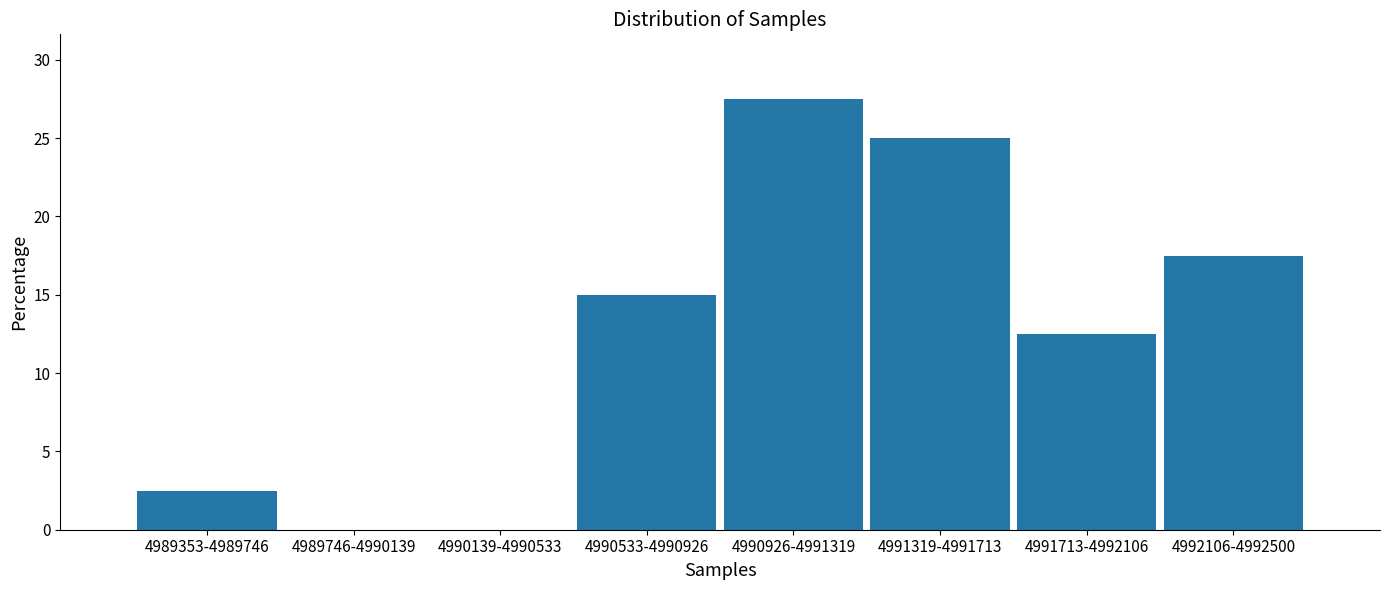

Reading left to right, list all the values displayed in this chart.

4989353-4989746=2.5	4989746-4990139=0.0	4990139-4990533=0.0	4990533-4990926=15.0	4990926-4991319=27.5	4991319-4991713=25.0	4991713-4992106=12.5	4992106-4992500=17.5